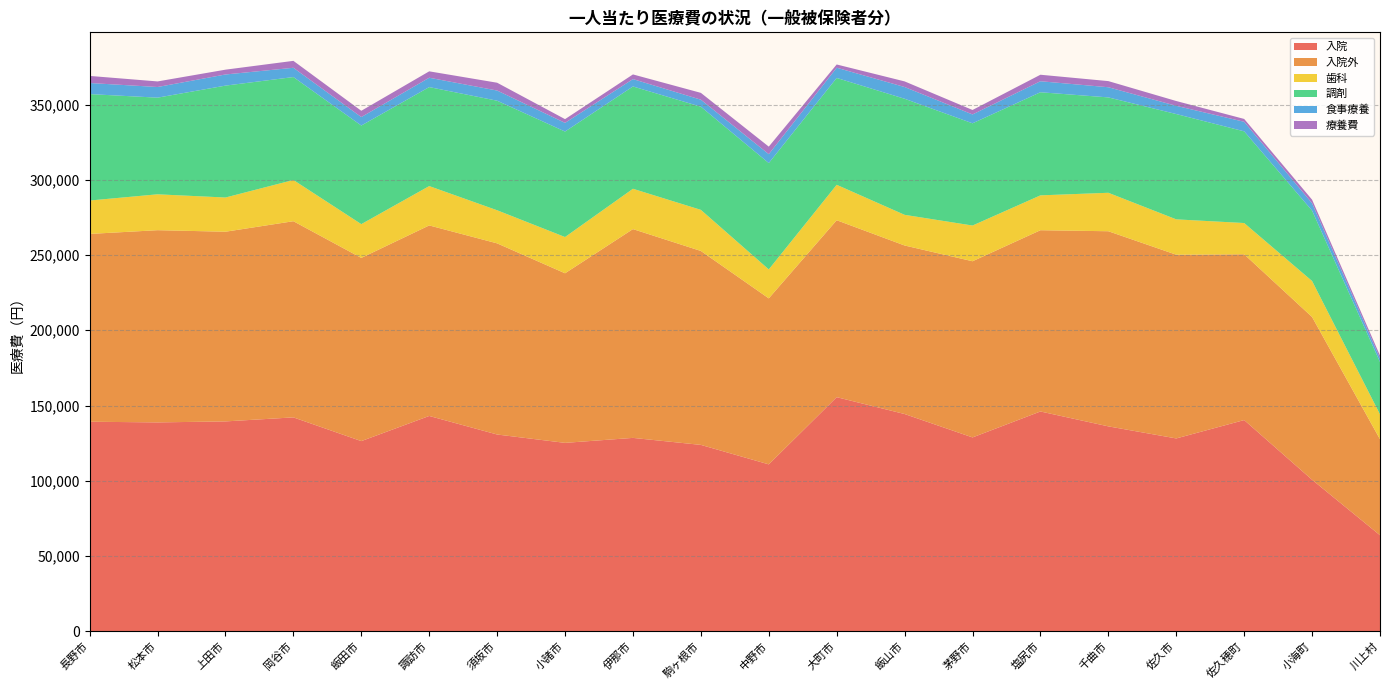

Reading left to right, list all the values displayed in this chart.

入院: 139238.0	138792.6	139450.5	142124.7	126362.9	143072.0	130742.5	125188.5	128496.6	123840.4	110901.5	155559.0	144357.8	128807.8	146048.1	136157.3	128135.8	140342.7	100673.7	63806.2
入院外: 124805.5	127739.7	126059.5	130369.9	121752.1	126618.2	127030.6	112698.7	138753.8	128886.1	110315.1	117586.5	112001.8	117080.6	120457.0	129672.2	122094.3	110173.9	108153.1	63778.1
歯科: 22200.7	23842.7	22733.2	27395.3	22439.9	26159.3	21998.9	24095.5	26806.2	27310.8	19246.9	23552.5	20375.5	23736.6	23172.8	25564.5	23500.5	20769.4	23932.8	16547.0
調剤: 70721.8	64232.6	74364.8	68406.2	65519.8	65774.1	72797.2	70097.6	67988.3	68544.5	70659.3	71001.0	77137.7	67934.5	68517.5	63379.8	69975.3	60935.6	46779.7	34767.3
食事療養: 7377.8	7072.4	7398.2	6164.3	5641.3	6219.6	6767.8	5758.4	4898.6	4668.8	5935.3	6805.4	7803.9	5882.6	7324.9	6753.5	5464.6	6347.8	4883.3	2449.2
療養費: 4706.8	3711.6	3198.5	4602.6	4165.9	4258.8	5188.6	2488.9	3099.8	4538.6	5000.1	2152.0	3735.0	2971.2	4316.7	4075.4	3199.5	1890.8	2361.4	1881.4